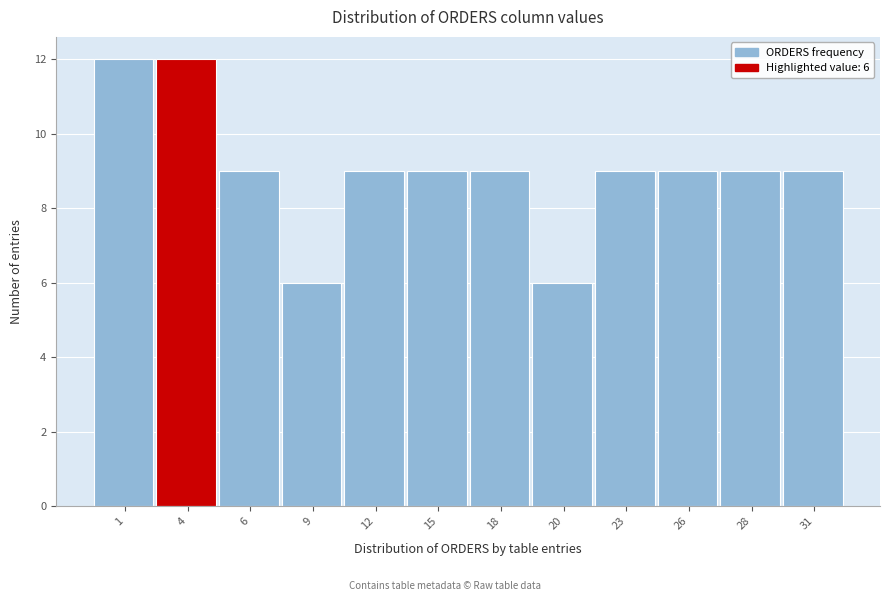

Reading left to right, transcribe all the data shown in this chart.

1=12	4=12	6=9	9=6	12=9	15=9	18=9	20=6	23=9	26=9	28=9	31=9